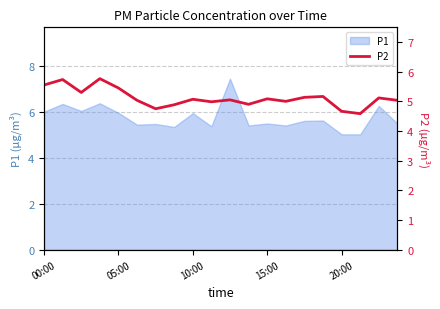

The P1 series shows 5.5 at 15:00. True or false?

True